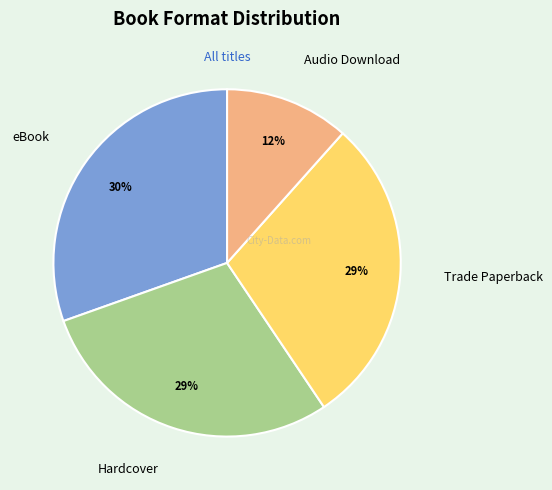

Does any single category account for the majority?

No